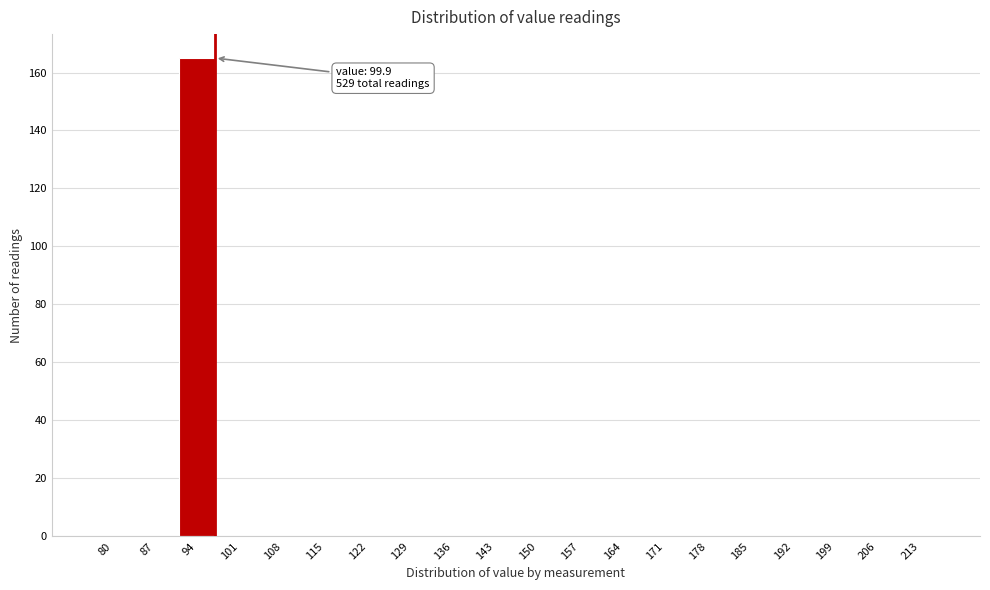

Reading left to right, transcribe all the data shown in this chart.

80=0	87=0	94=165	101=0	108=0	115=0	122=0	129=0	136=0	143=0	150=0	157=0	164=0	171=0	178=0	185=0	192=0	199=0	206=0	213=0